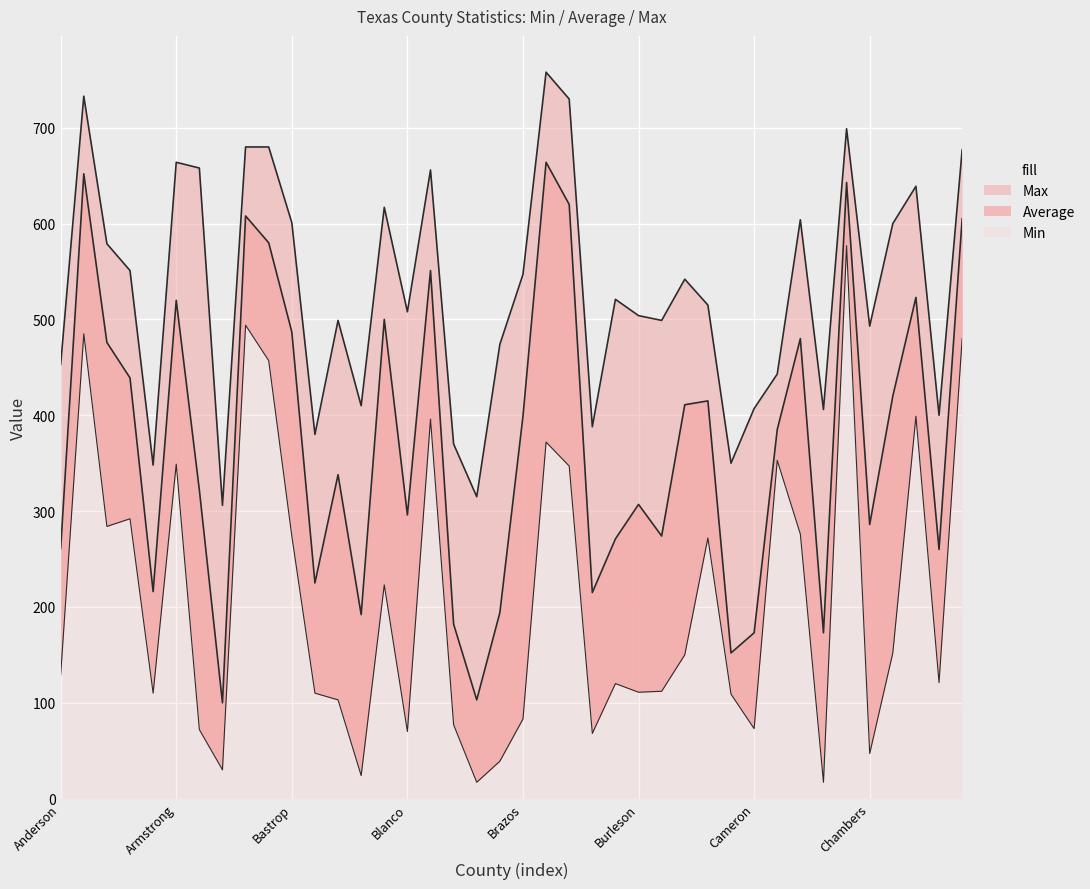

Reading left to right, list all the values displayed in this chart.

Average: 261	652	476	439	216	520	322	100	608	580	487	225	338	192	500	296	551	182	103	194	399	664	620	215	271	307	274	411	415	152	173	385	480	173	643	286	420	523	260	605
Max: 453	733	579	551	348	664	658	306	680	680	601	380	499	410	617	508	656	370	315	474	547	758	730	388	521	504	499	542	515	350	407	443	604	406	699	493	600	639	400	677
Min: 129	485	284	292	110	349	72	30	494	457	274	110	103	24	223	70	396	77	17	39	83	372	347	68	120	111	112	150	272	109	73	353	276	17	577	47	152	399	121	480